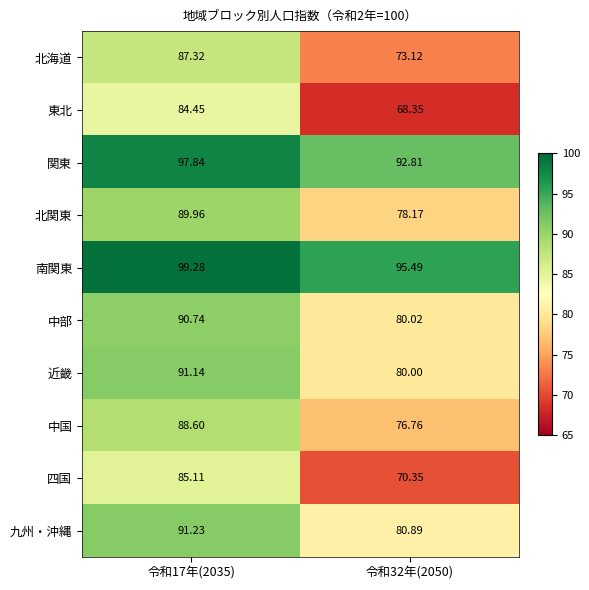

Between 令和17年(2035) and 令和32年(2050), which series saw the biggest shift?

東北